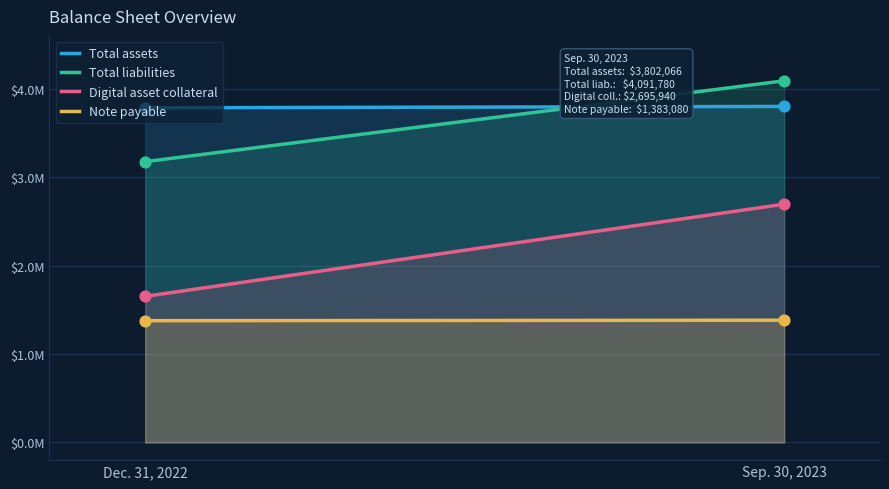

What are all the series names shown in the legend?

Total assets, Total liabilities, Digital asset collateral, Note payable